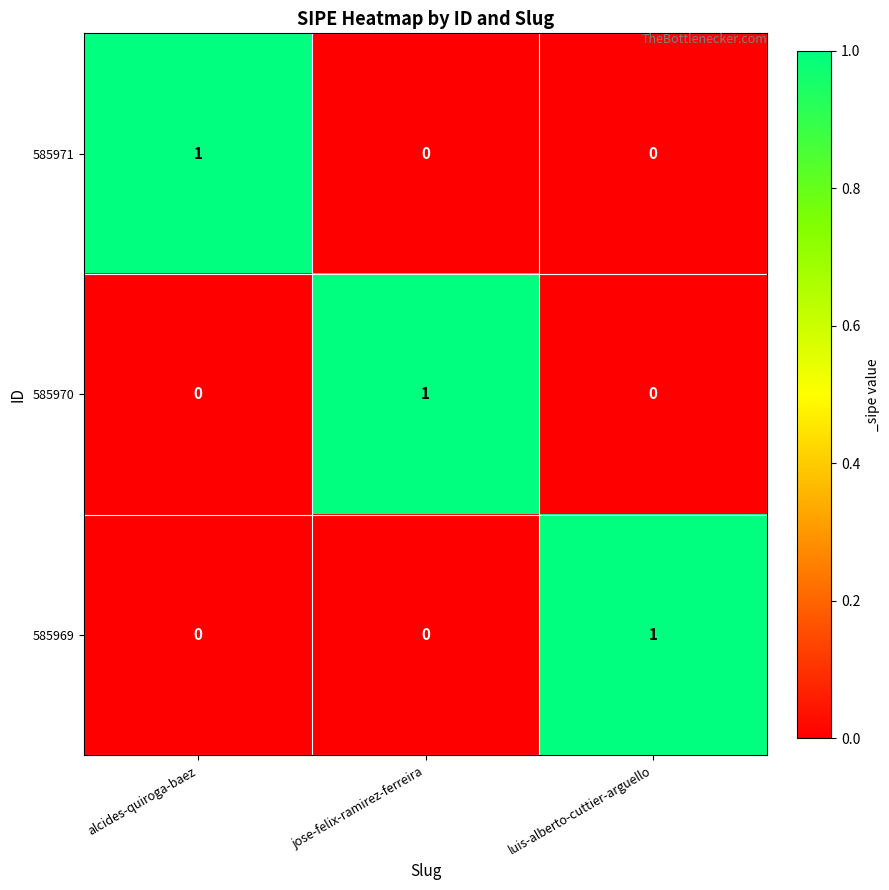

At how many categories does at least one series exceed 0?

3